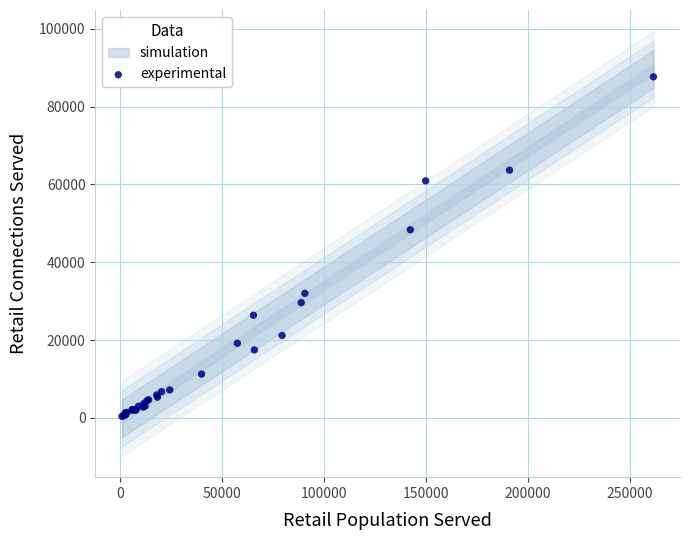

What Y value in the scatter plot is closest to 44033?

48351